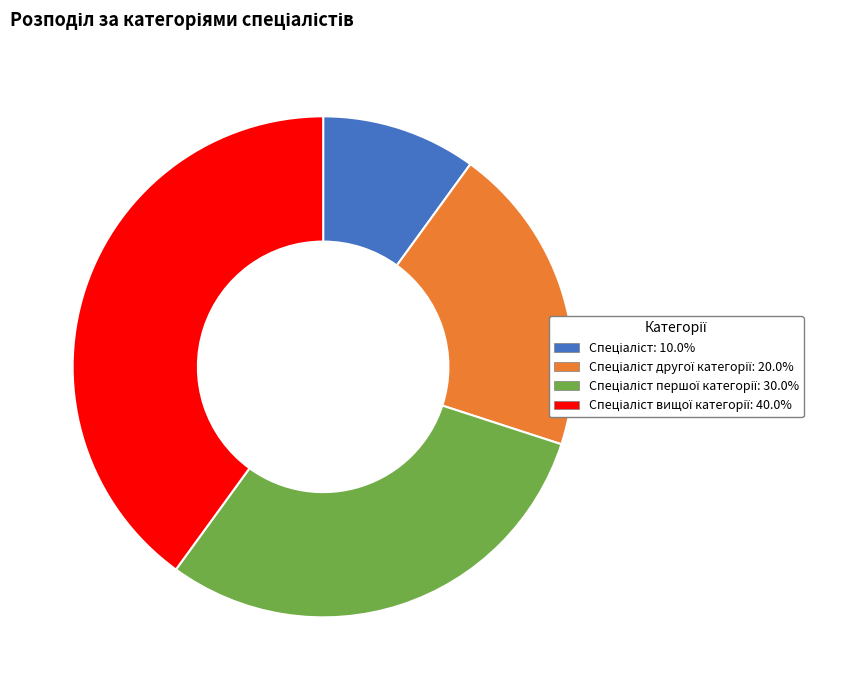

Is there a majority slice in this chart?

No